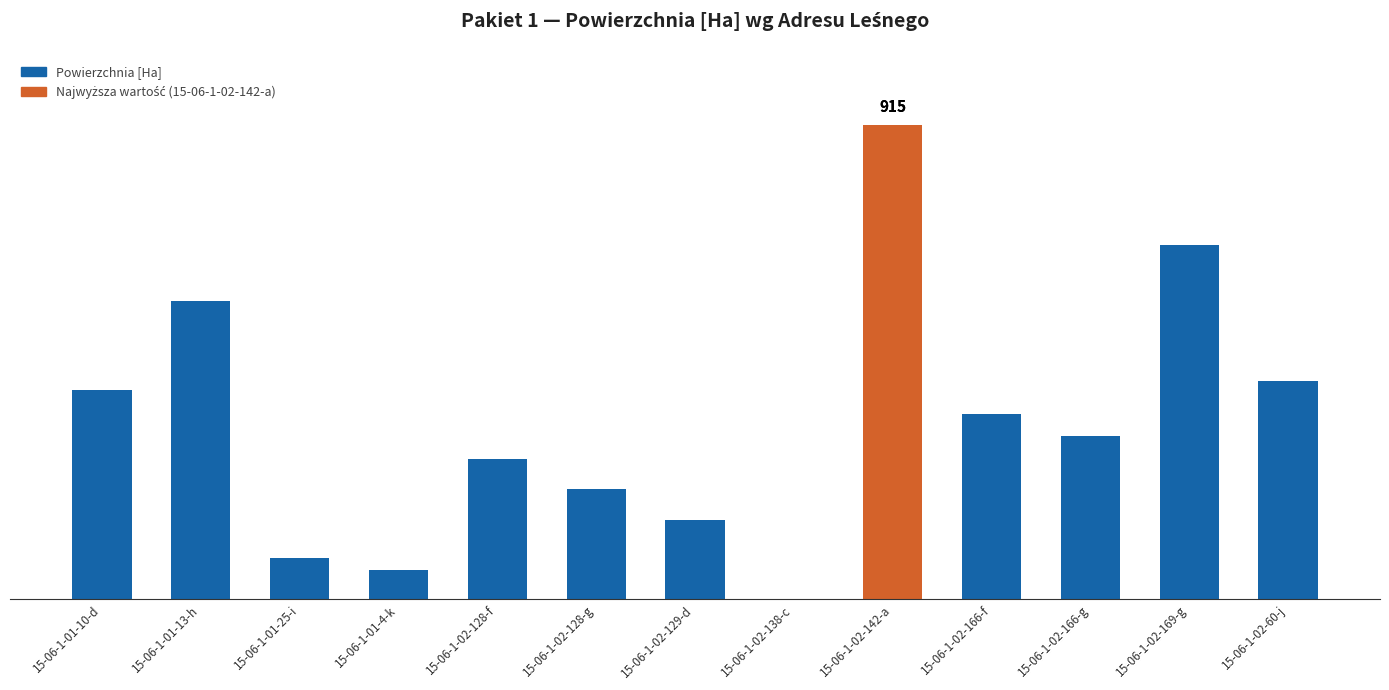

What is the label of the 10th bar from the right?

15-06-1-01-4-k